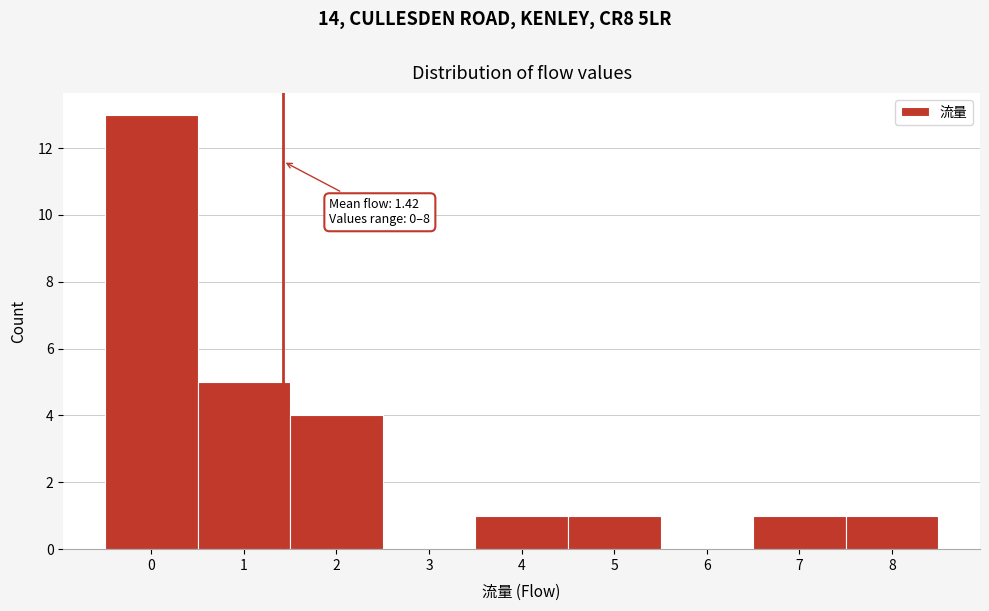

Which range on the x-axis has the tallest bar?

-0.5 to 0.5